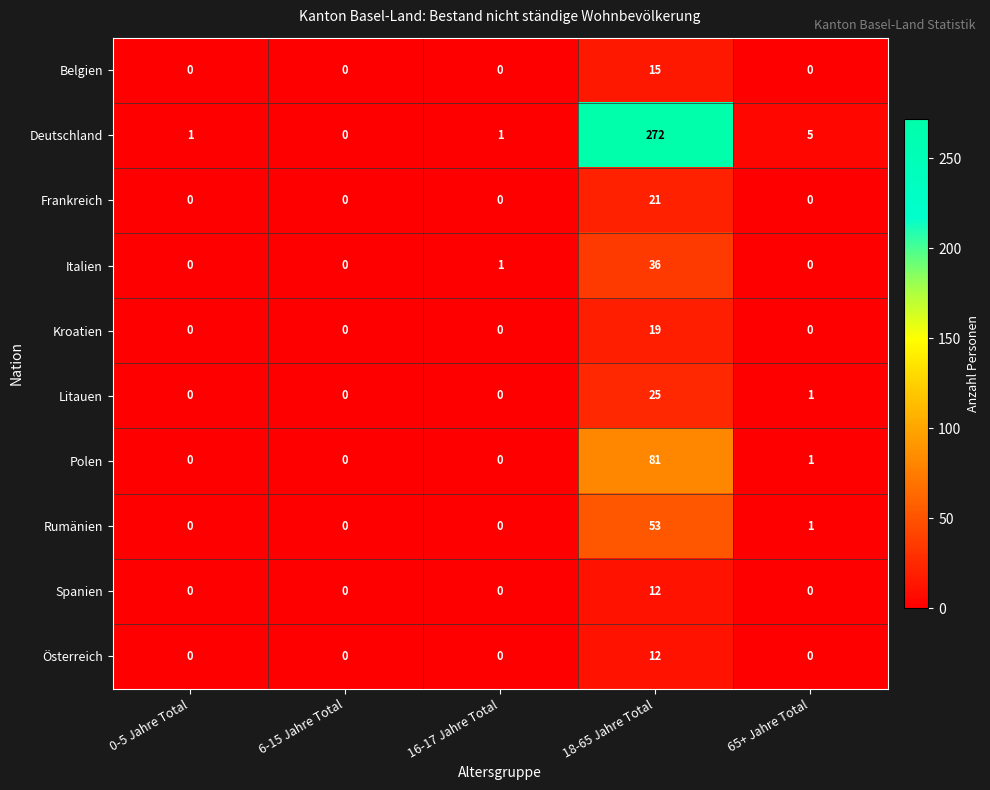

Is it true that Polen equals 43 at 18-65 Jahre Total?

False